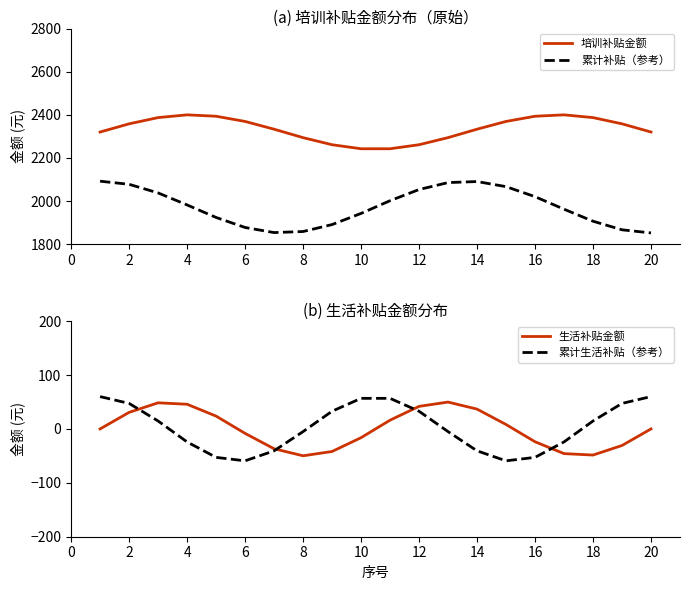

Reading right to left, transcribe all the data shown in this chart.

培训补贴金额: 2320.0	2358.1	2387.0	2399.7	2393.3	2369.1	2333.2	2294.0	2261.1	2242.4	2242.4	2261.1	2294.0	2333.2	2369.1	2393.3	2399.7	2387.0	2358.1	2320.0
累计补贴（参考）: 1852.0	1866.5	1906.4	1962.1	2020.2	2066.7	2090.4	2085.5	2053.3	2001.5	1942.5	1890.7	1858.5	1853.6	1877.3	1923.8	1981.9	2037.6	2077.5	2092.0
生活补贴金额: -0.0	-30.7	-48.5	-45.8	-23.8	8.2	36.8	49.8	41.9	16.2	-16.2	-41.9	-49.8	-36.8	-8.2	23.8	45.8	48.5	30.7	0.0
累计生活补贴（参考）: 60.0	47.3	14.7	-24.1	-52.8	-59.2	-40.6	-5.0	32.8	56.7	56.7	32.8	-5.0	-40.6	-59.2	-52.8	-24.1	14.7	47.3	60.0